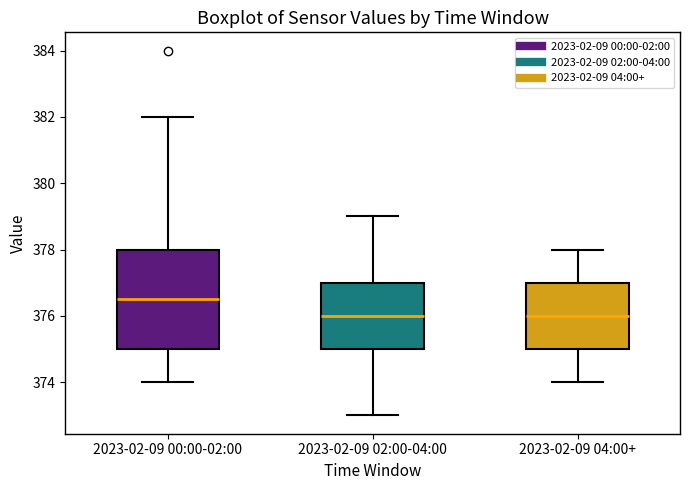

Reading left to right, transcribe this box plot: for each box, give where its median line is, the range the box spans, and where its two whiskers end, as read against the y-axis. The values are not printed on the chart, so give them approximately, as read against the axis.

2023-02-09 00:00-02:00: median 376.6, box 375.0 to 378.0, whiskers 374.0 to 382.0
2023-02-09 02:00-04:00: median 376.0, box 375.0 to 377.0, whiskers 373.0 to 379.0
2023-02-09 04:00+: median 376.0, box 375.0 to 377.0, whiskers 374.0 to 378.0